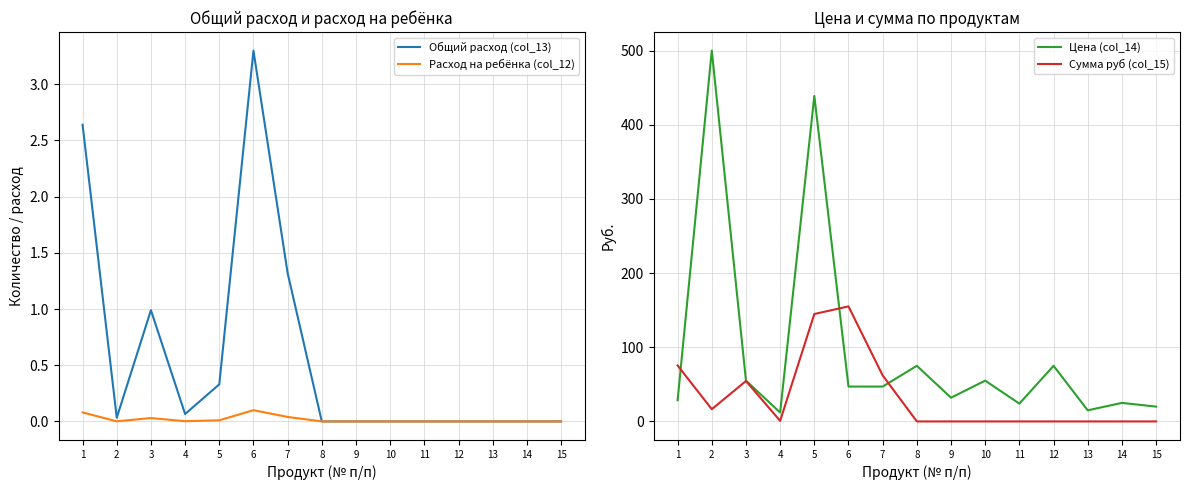

What is the total value across all series at 13?

15.0